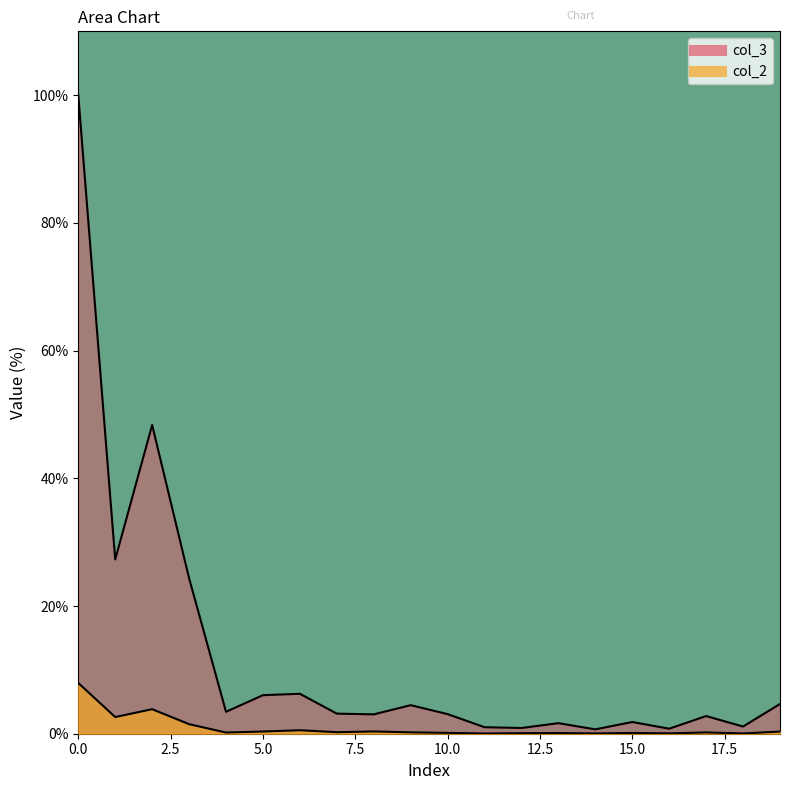

What is the total value across all series at 16?

0.8